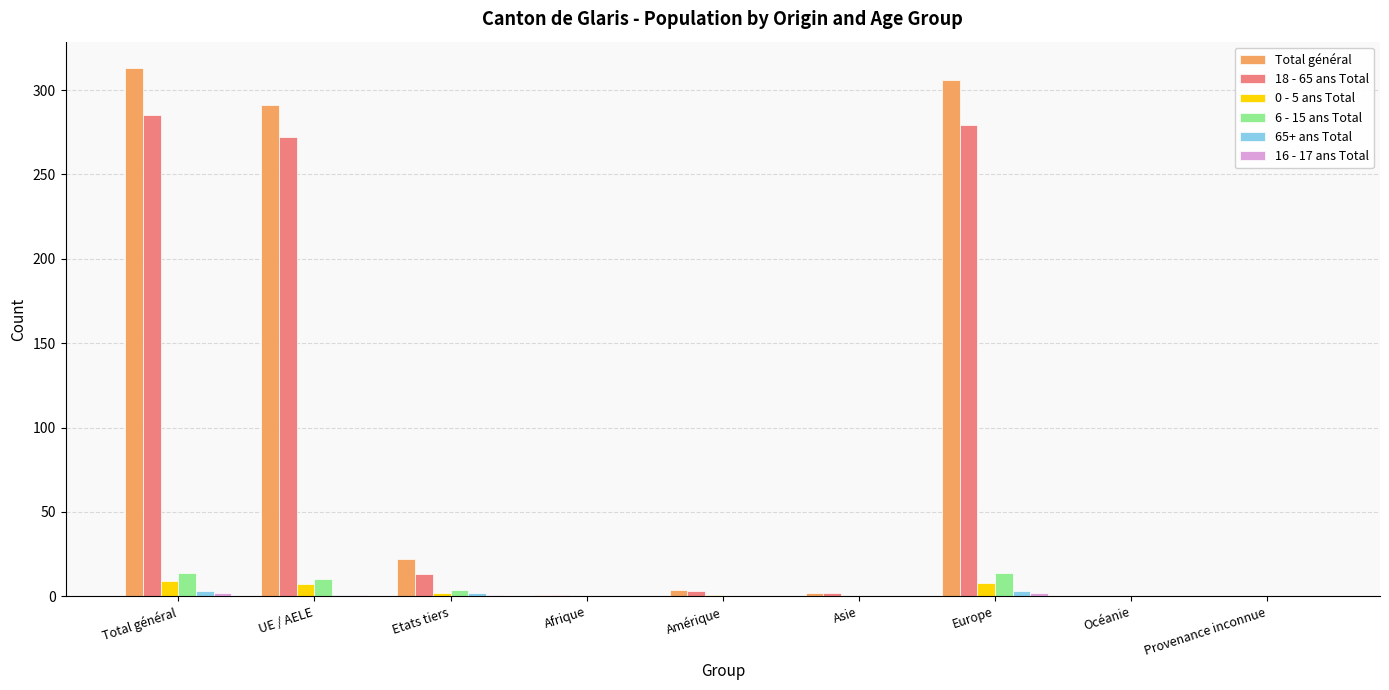

How many groups of bars are there?

9